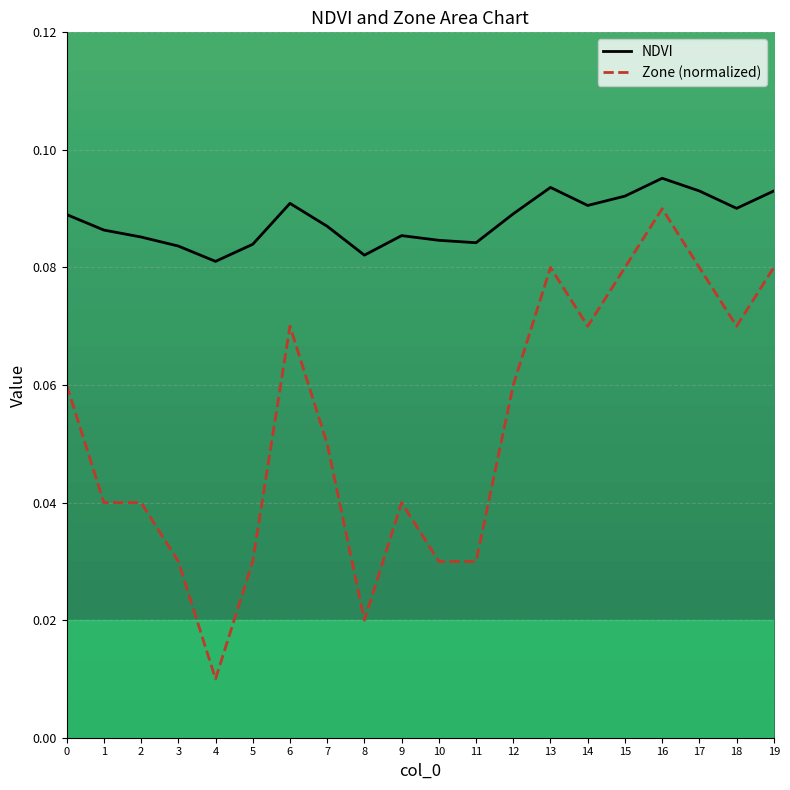

What is the highest value of the NDVI series?

0.1